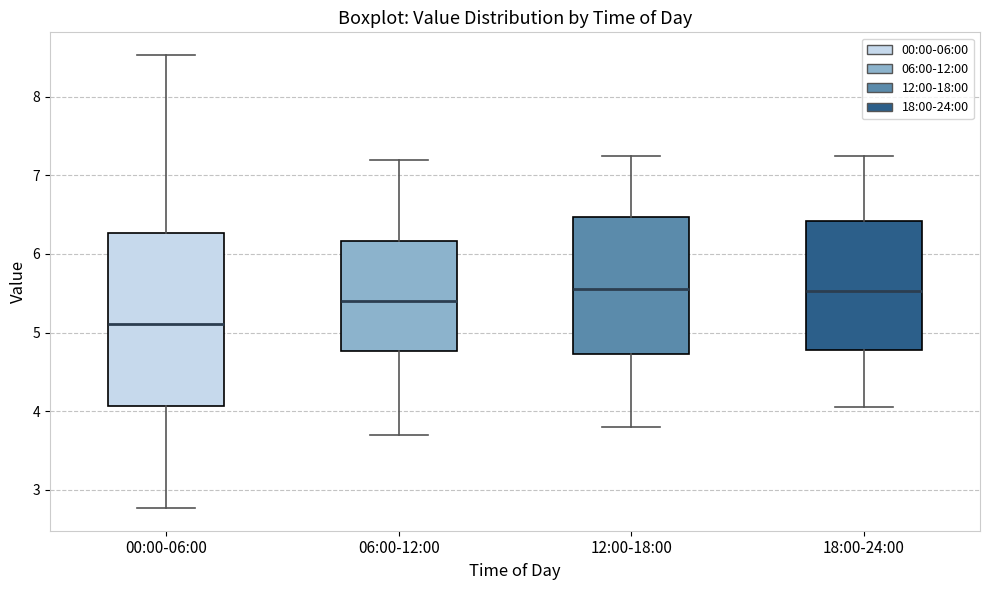

Reading left to right, read every box against the y-axis: the position of its median line, the range the box covers, and the ends of its whiskers. The values are not printed on the chart, so give them approximately, as read against the axis.

00:00-06:00: median 5.1, box 4.1 to 6.3, whiskers 2.8 to 8.5
06:00-12:00: median 5.4, box 4.8 to 6.2, whiskers 3.7 to 7.2
12:00-18:00: median 5.6, box 4.7 to 6.5, whiskers 3.8 to 7.3
18:00-24:00: median 5.5, box 4.8 to 6.4, whiskers 4.1 to 7.3